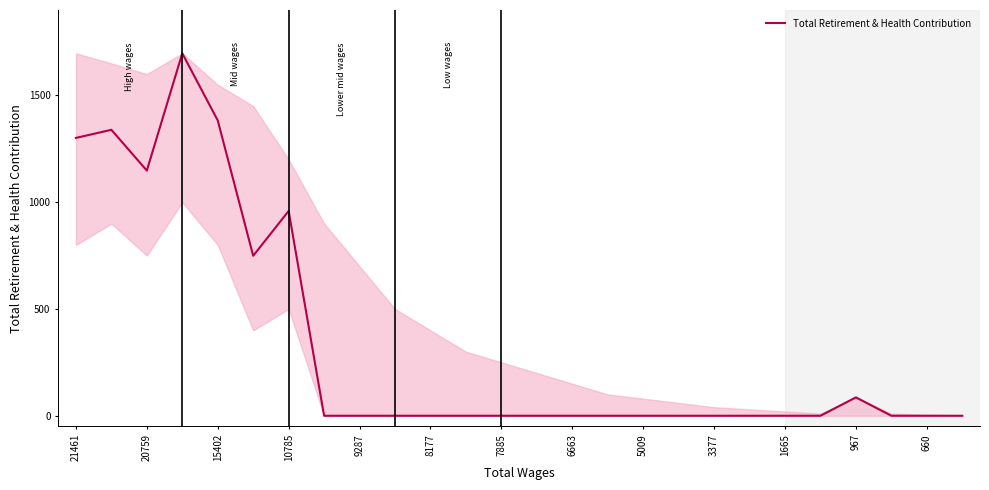

What is the difference between the maximum and minimum values?

1697